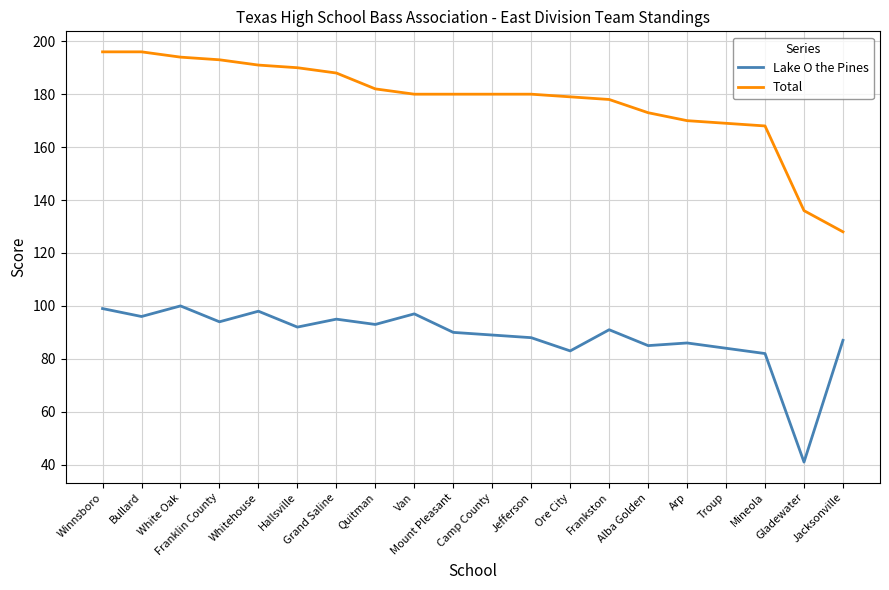

Rank the series by their average value, from lowest to highest.

Lake O the Pines, Total